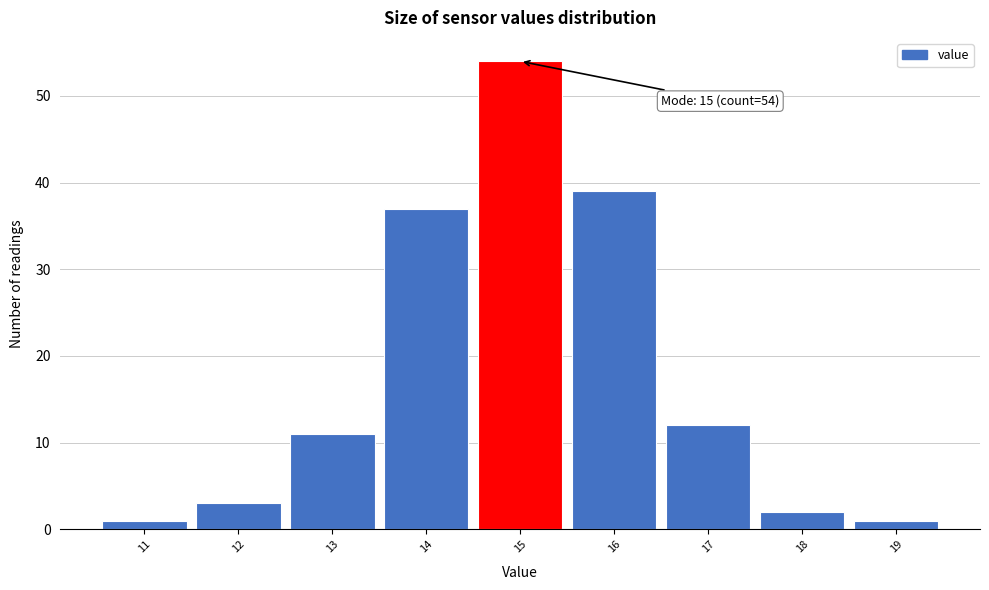

Over which range of the x-axis is the bar tallest?

14.5 to 15.5